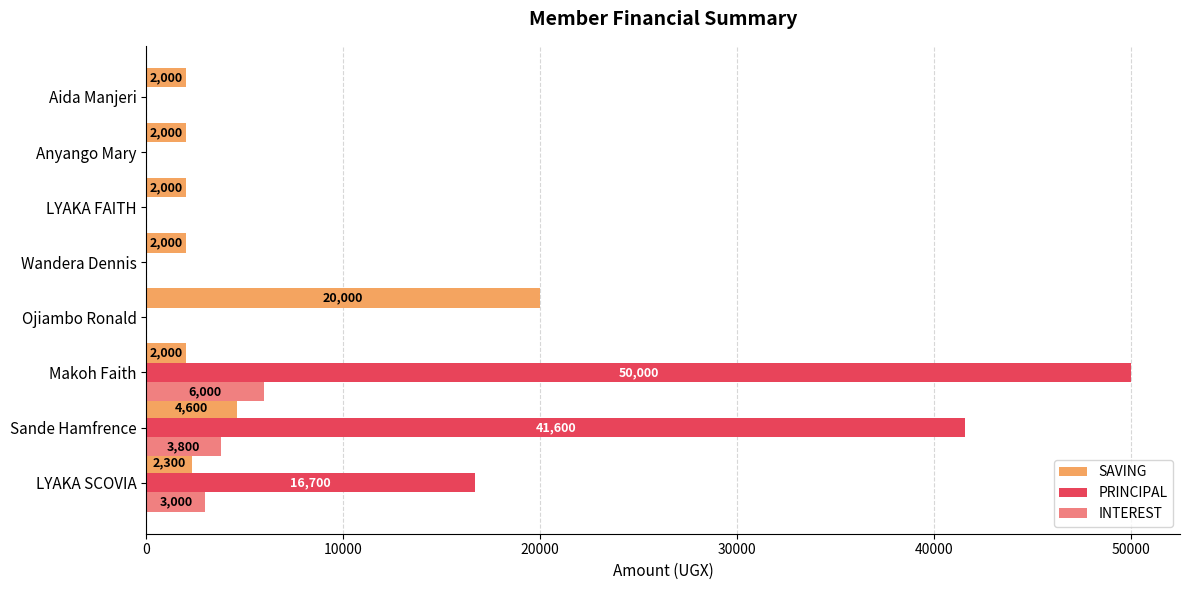

What is the highest value of the PRINCIPAL series?

50000